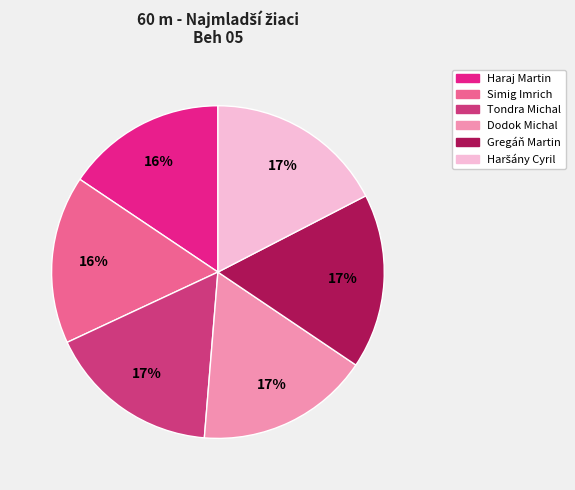

Does Gregáň Martin account for over 50% of the chart?

No